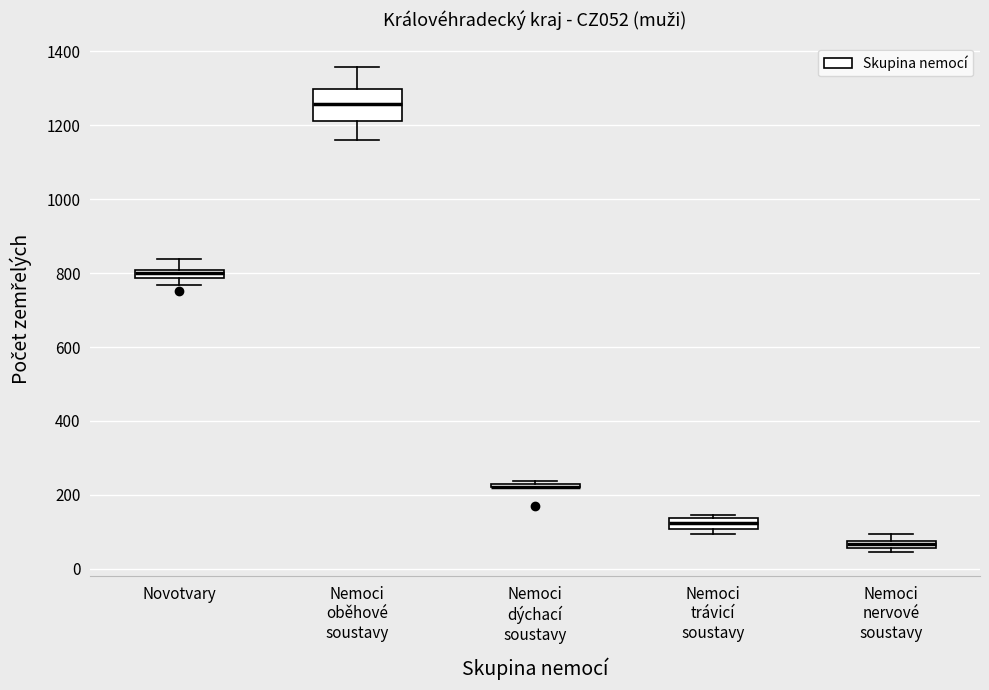

Comparing the boxes themselves (not the whiskers), which one is the tallest?

Nemoci oběhové soustavy